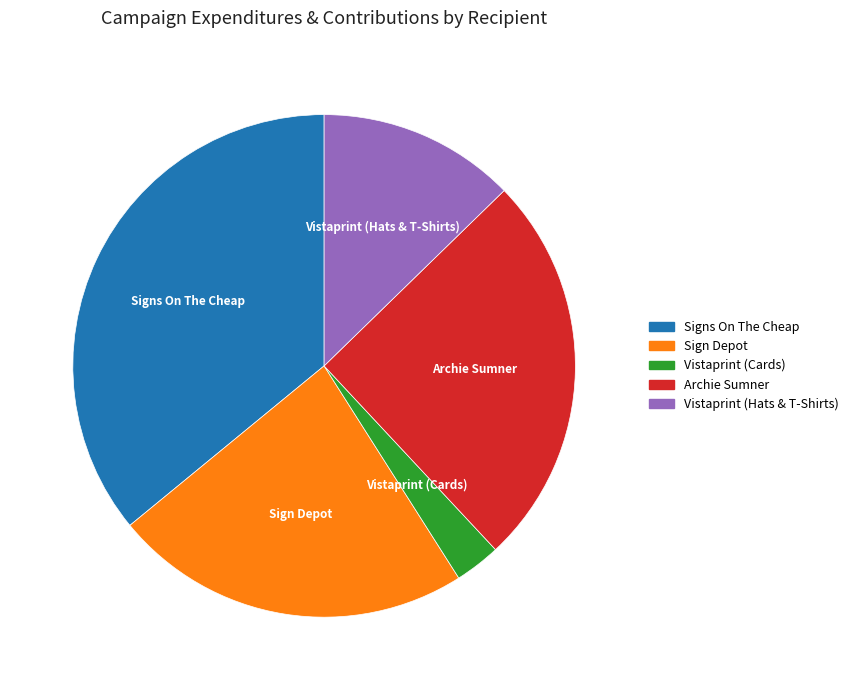

Count the number of slices in the pie.

5